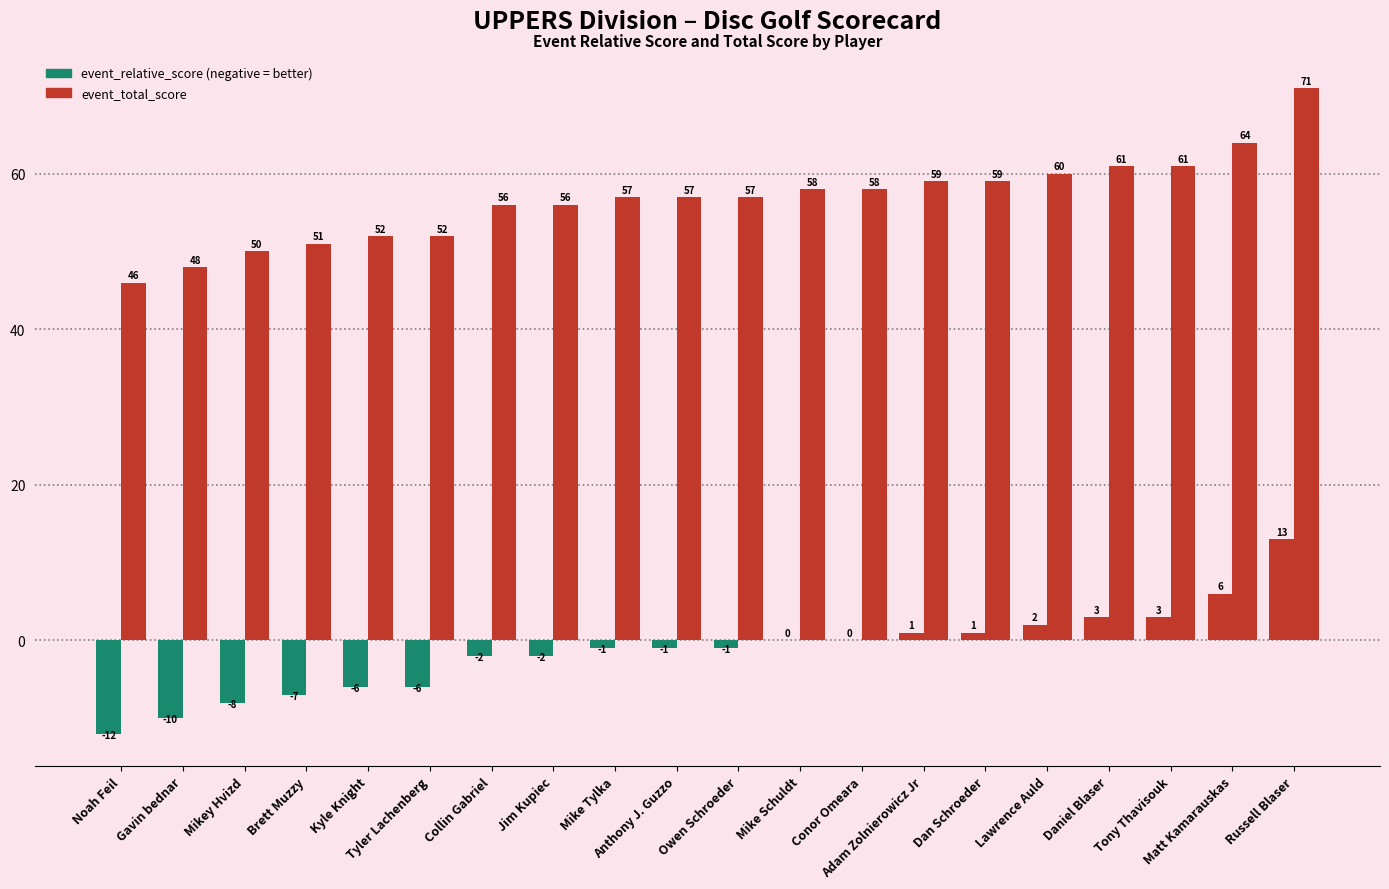

Count the number of data series in this chart.

2